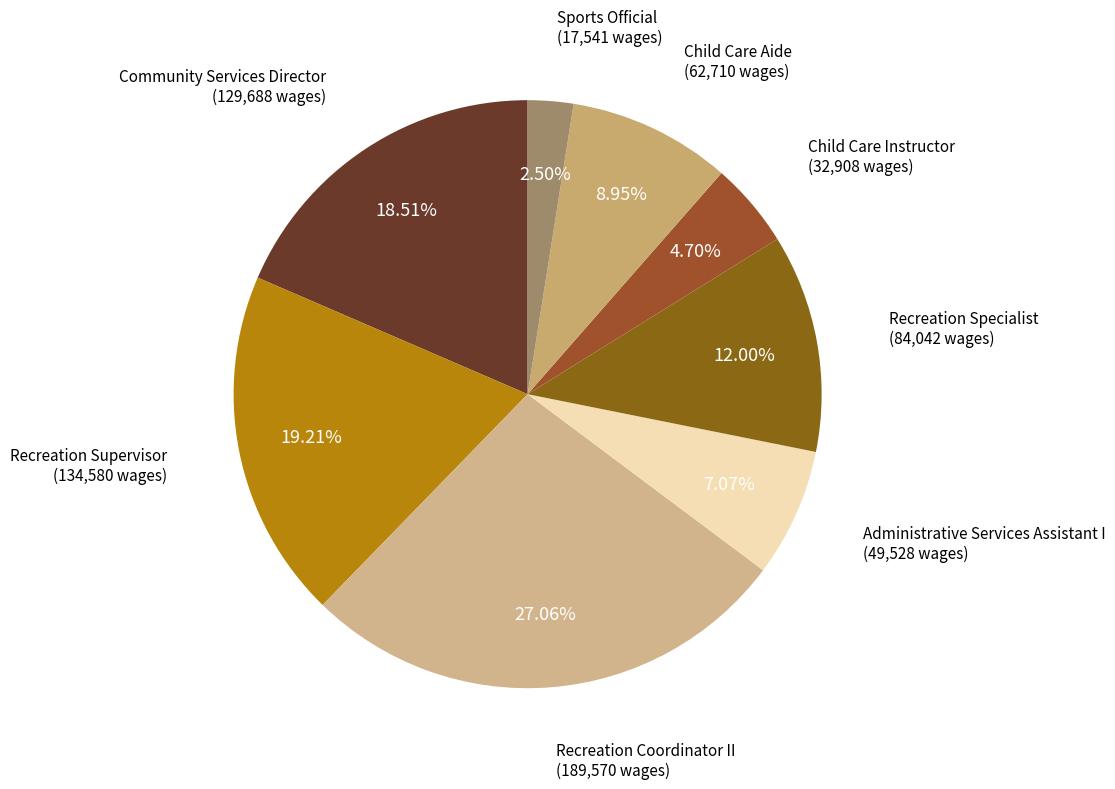

Count the number of slices in the pie.

8